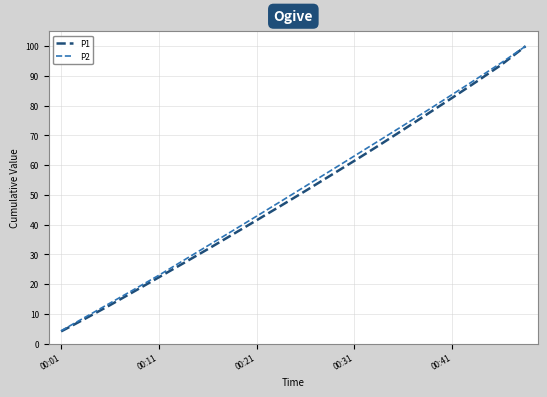

Which series has the widest spread of values?

P1